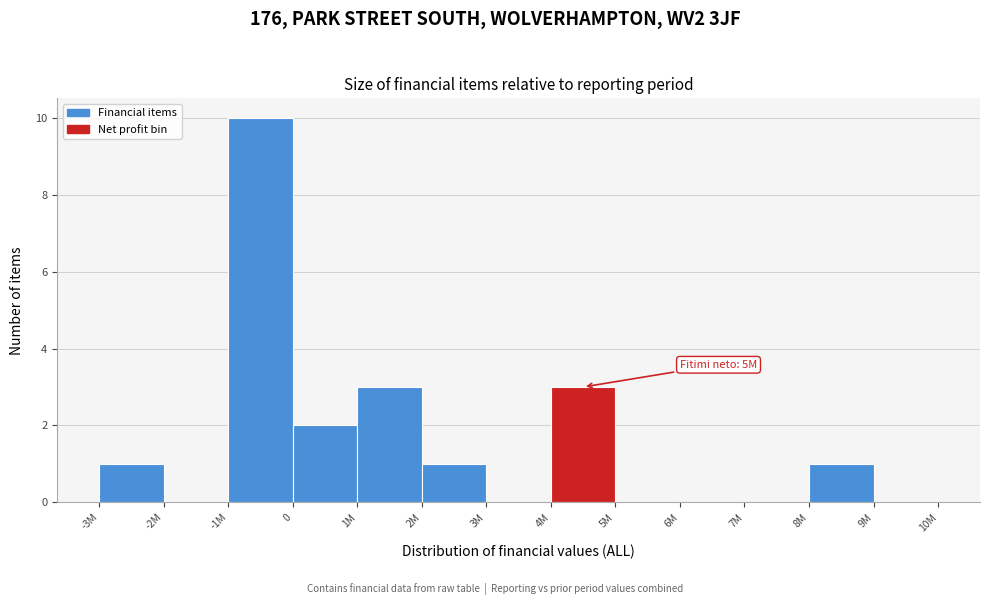

Reading left to right, transcribe all the data shown in this chart.

-3M=1	-2M=0	-1M=10	0=2	1M=3	2M=1	3M=0	4M=3	5M=0	6M=0	7M=0	8M=1	9M=0